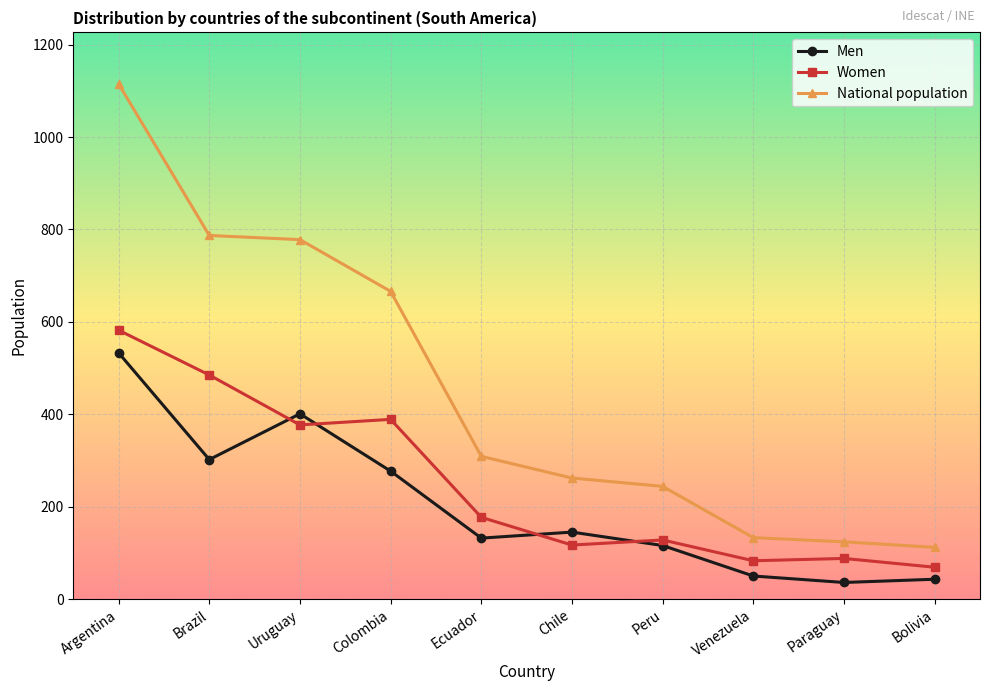

What position from the left is Argentina?

1